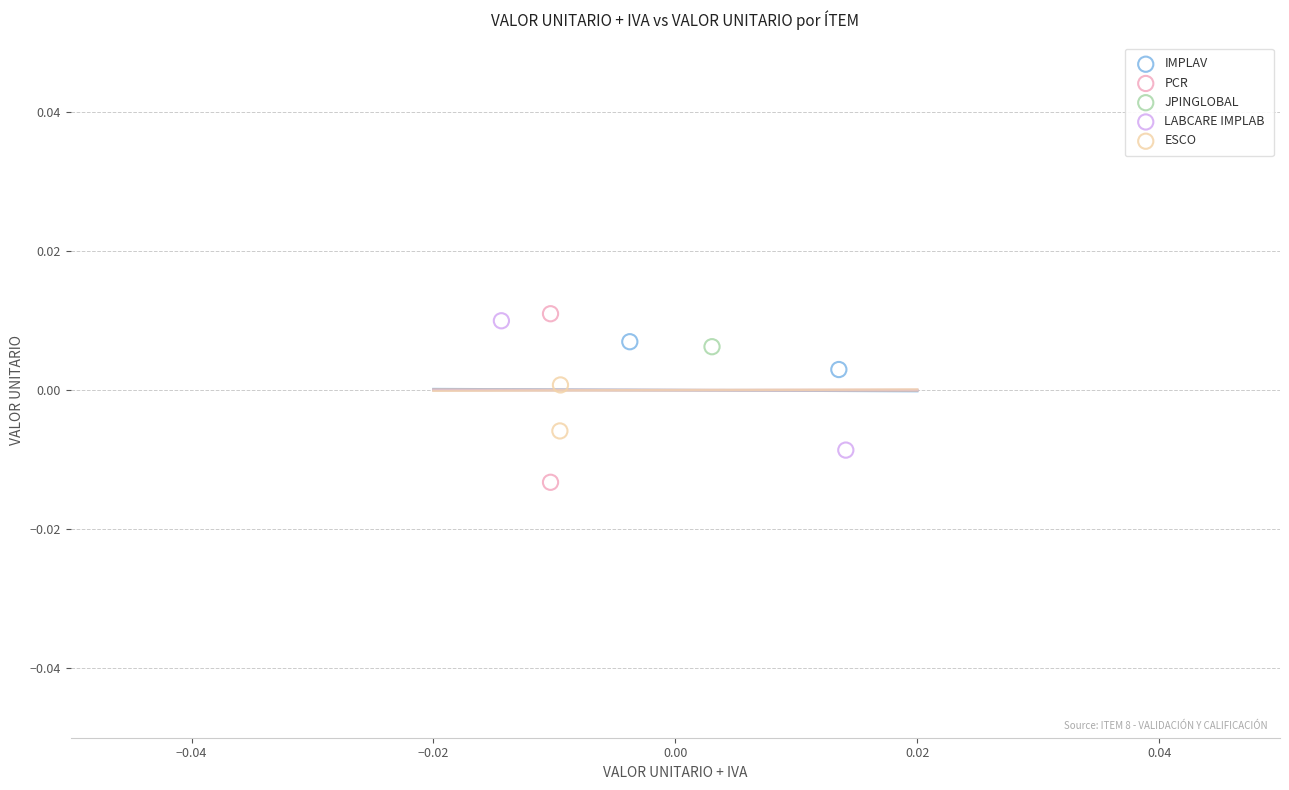

Which series reaches the minimum Y coordinate?

PCR